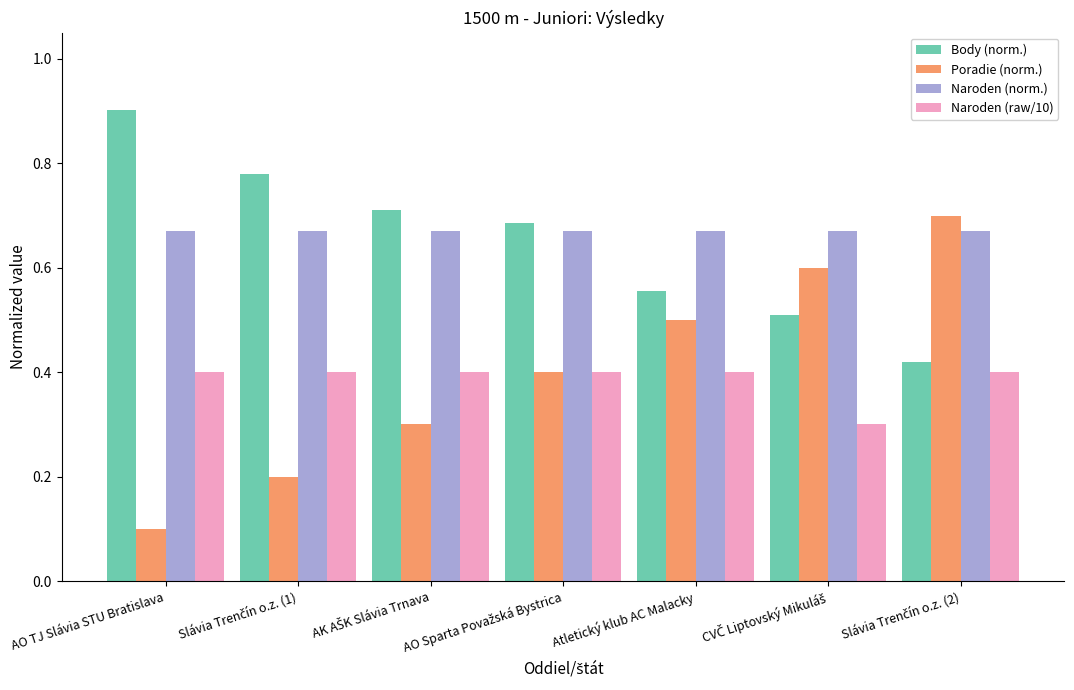

At which label is Poradie (norm.) closest to 0?

AO TJ Slávia STU Bratislava